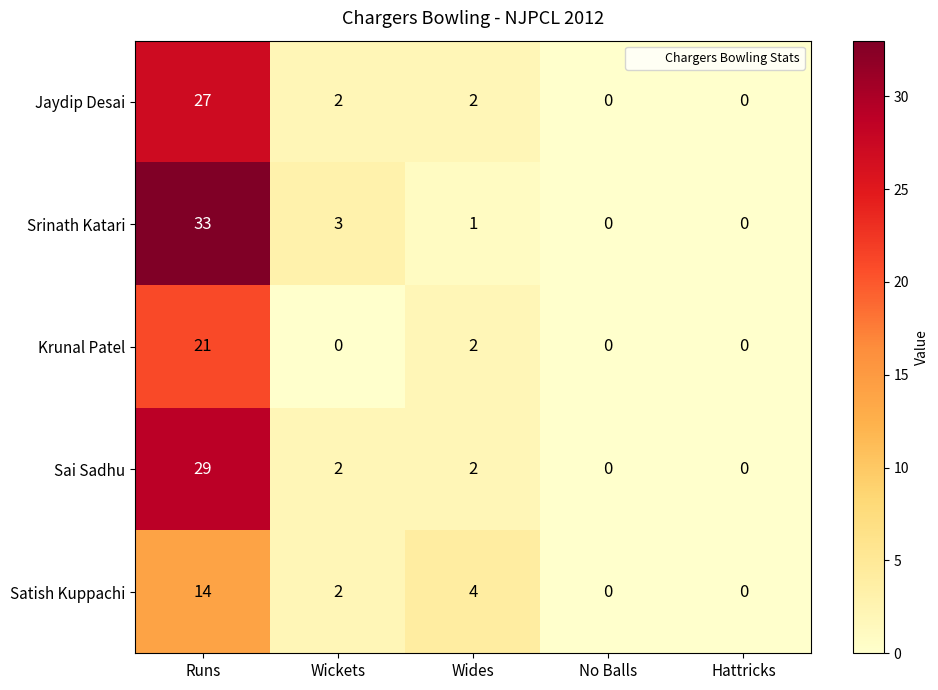

What is the sum of all Jaydip Desai values?

31